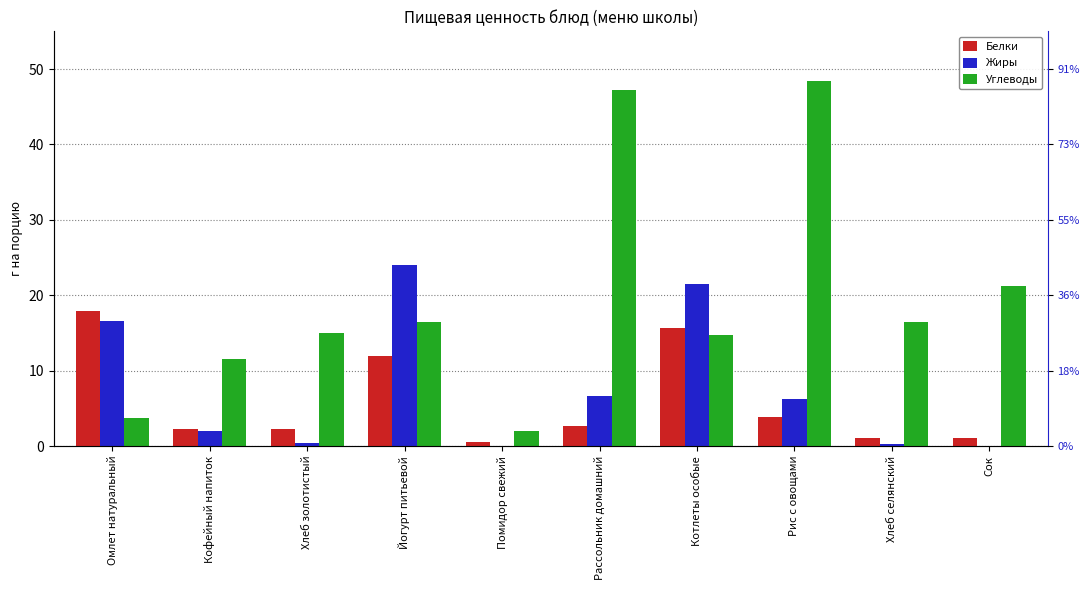

Reading right to left, extract all data points from this chart.

Белки: 1.0	1.1	3.9	15.6	2.7	0.6	12.0	2.3	2.2	17.9
Жиры: 0.0	0.3	6.2	21.4	6.6	0.0	24.0	0.4	2.0	16.6
Углеводы: 21.2	16.5	48.4	14.7	47.2	1.9	16.4	15.0	11.5	3.7